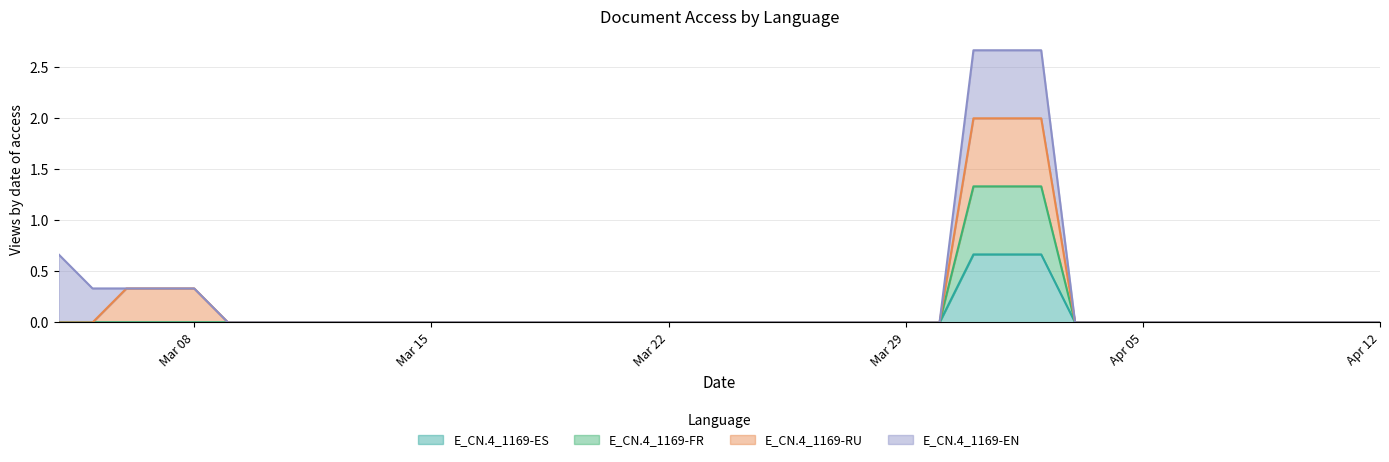

Which category has the lowest value across all series?

2022-03-04